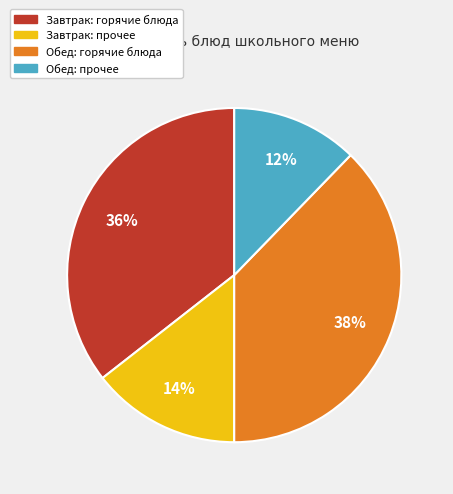

Is there a majority slice in this chart?

No